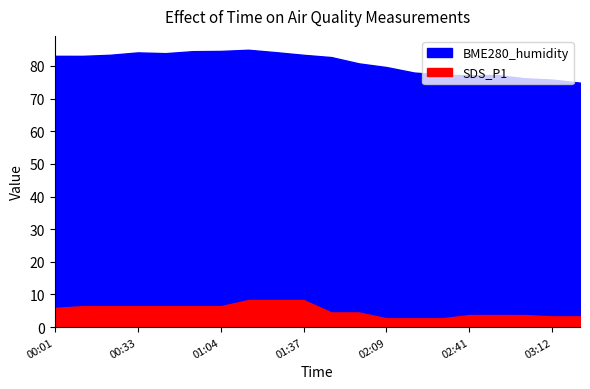

What is the sum of all SDS_P1 values?

104.0